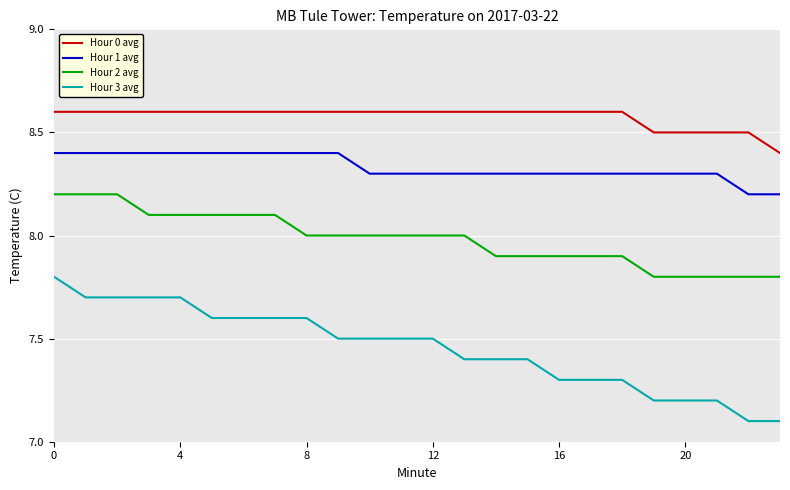

Which series has the widest spread of values?

Hour 3 avg